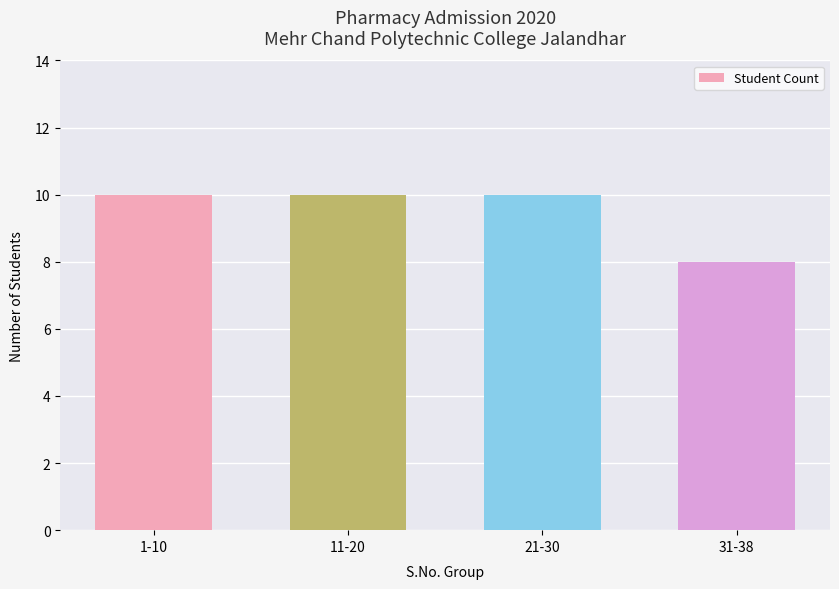

What is the difference between the maximum and minimum values?

2